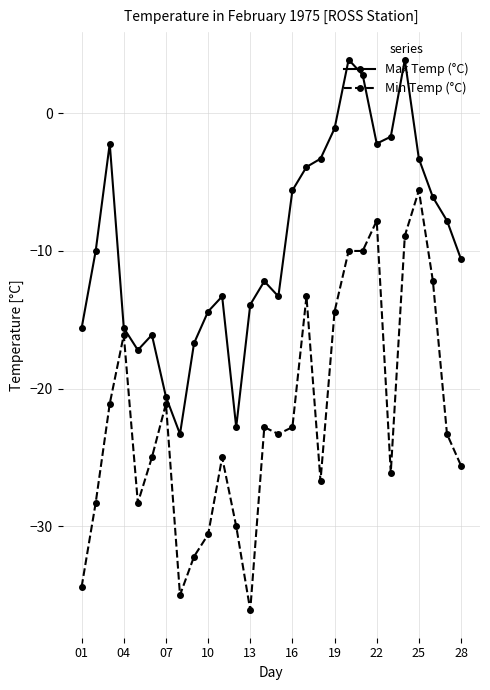

What is the value of the Min Temp (°C) point at the 9th from the left?

-32.2